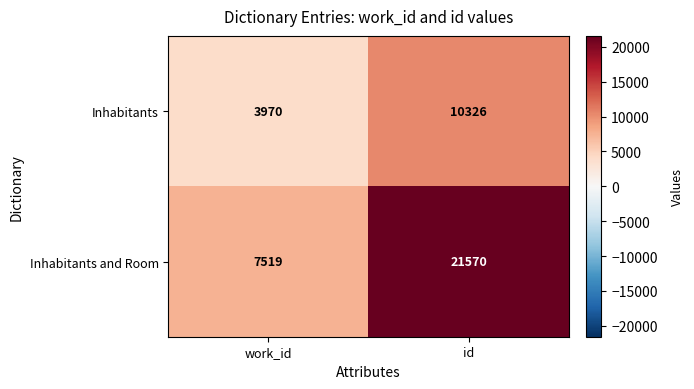

What is the sum of the Inhabitants values at id and work_id?

14296